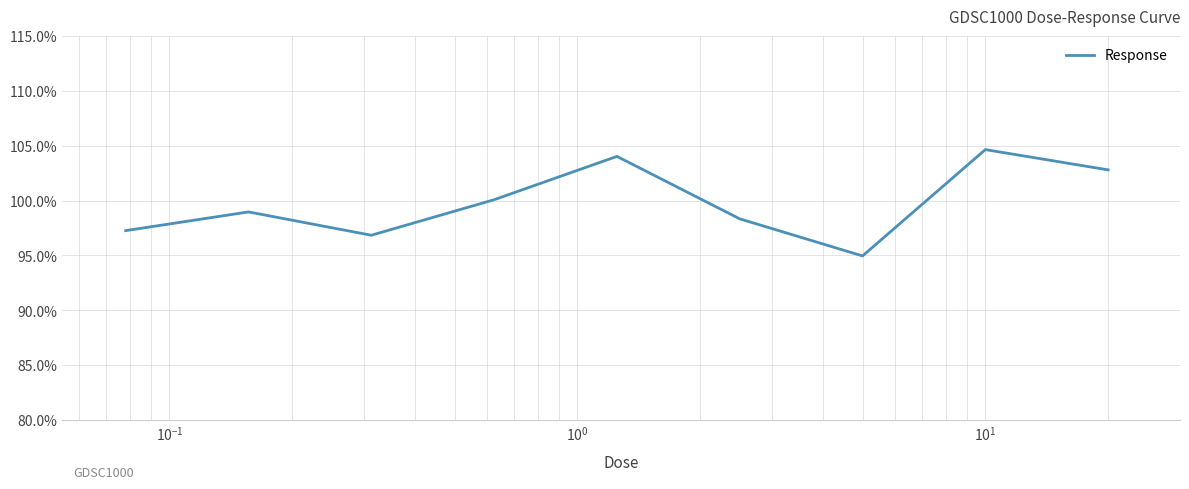

What is the difference between the maximum and minimum values?

9.7